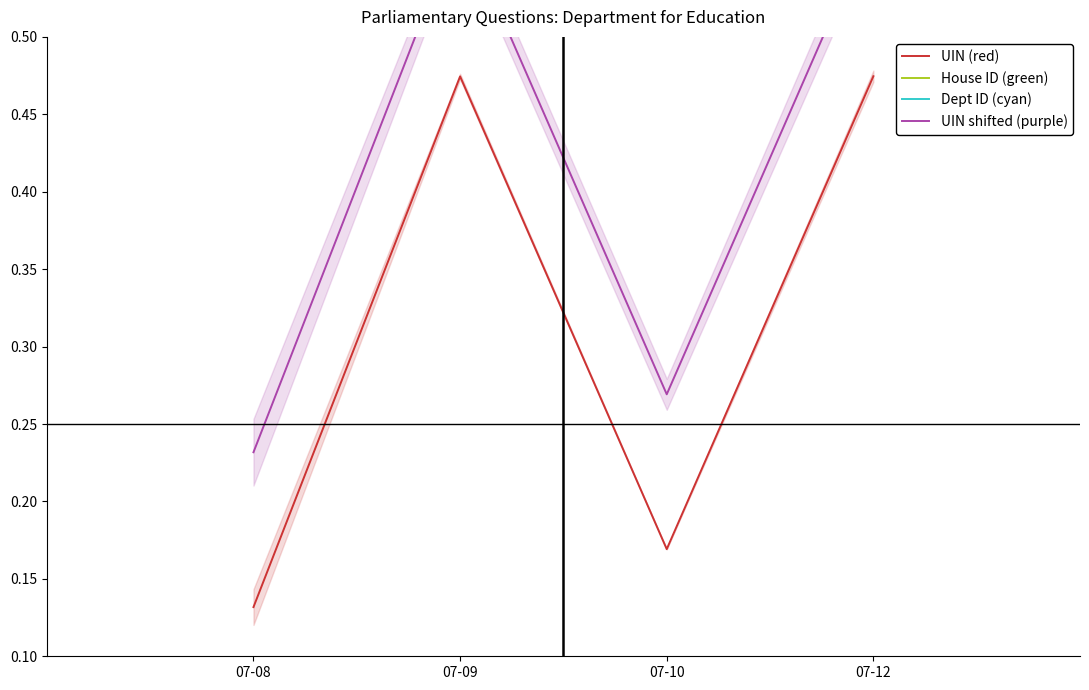

What is the sum of the UIN shifted (purple) values at 07-08 and 07-09?

0.8